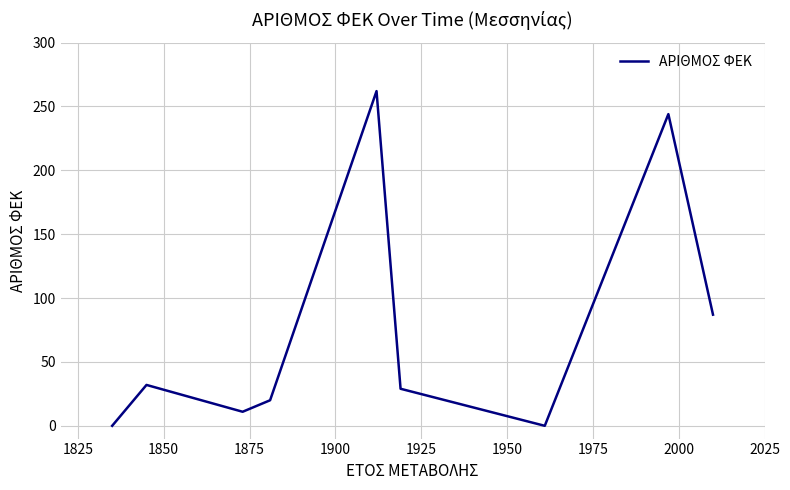

What is the greatest value displayed?

262